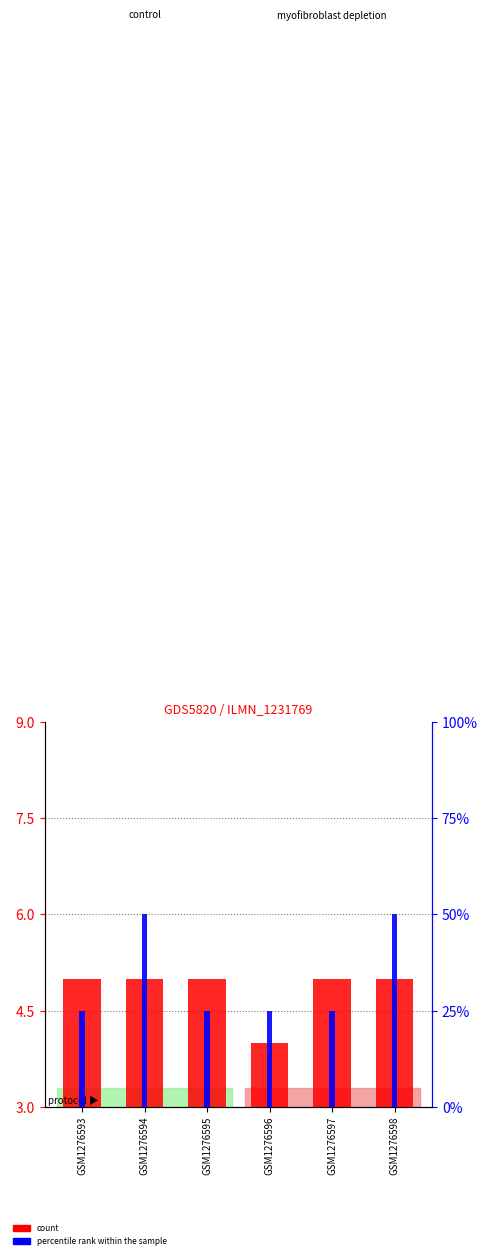

Reading left to right, what are all the values shown in this chart?

count: GSM1276593=5	GSM1276594=5	GSM1276595=5	GSM1276596=4	GSM1276597=5	GSM1276598=5
percentile rank within the sample: GSM1276593=1	GSM1276594=2	GSM1276595=1	GSM1276596=1	GSM1276597=1	GSM1276598=2